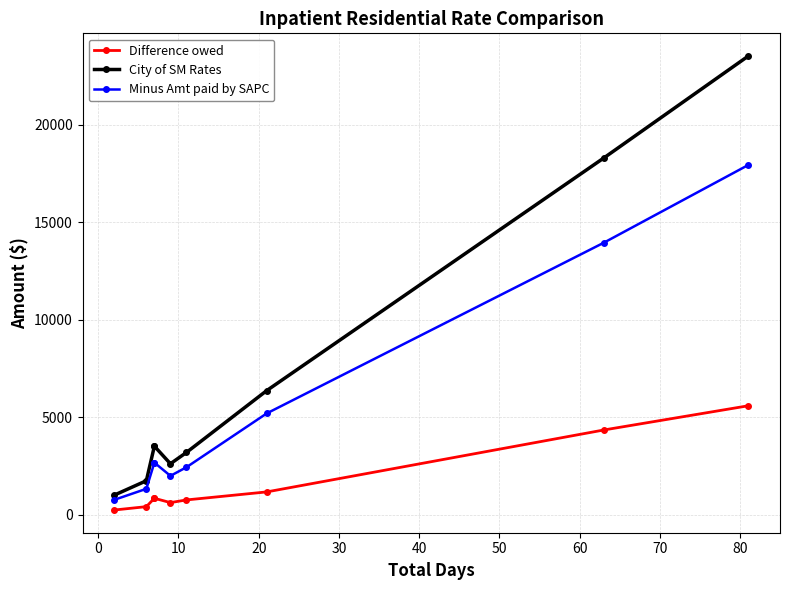

True or false: Difference owed has more than 0 interior local peaks.

False